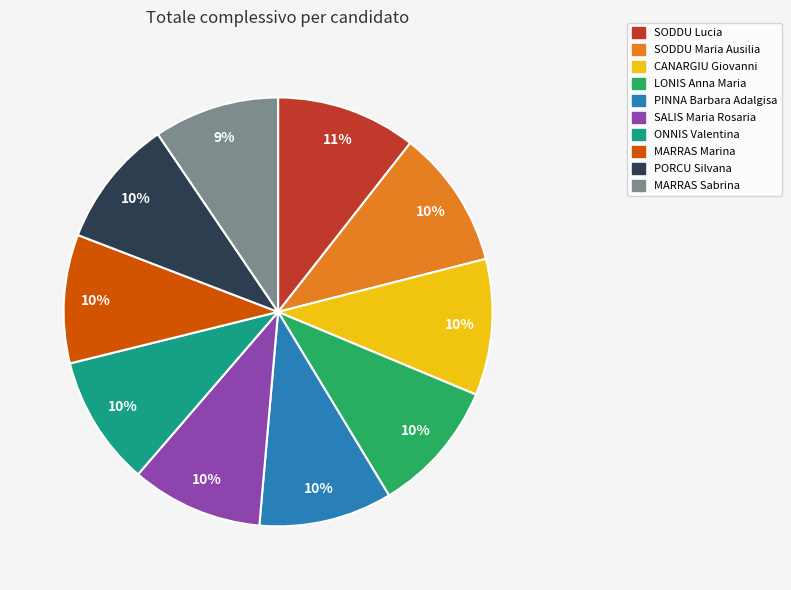

What percentage is the SODDU Maria Ausilia slice, to the nearest percent?

10%